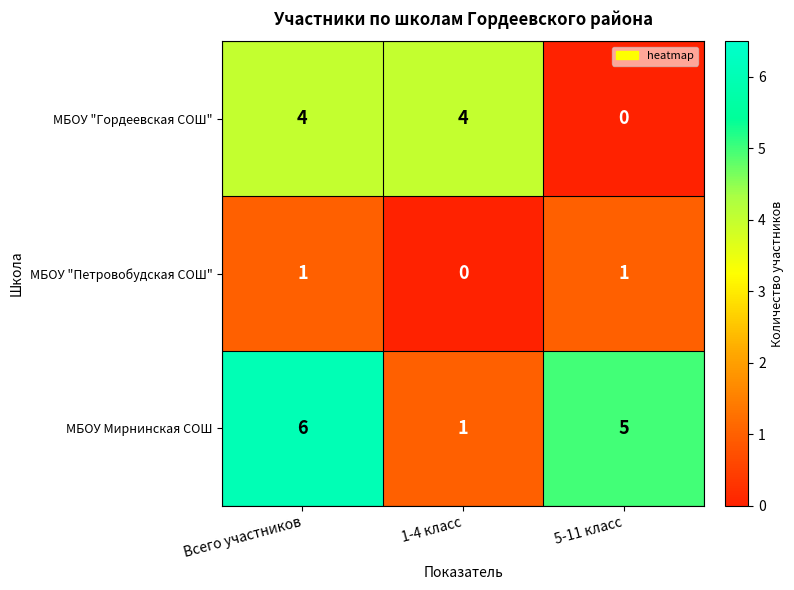

At which category is the sum across all series the highest?

Всего участников